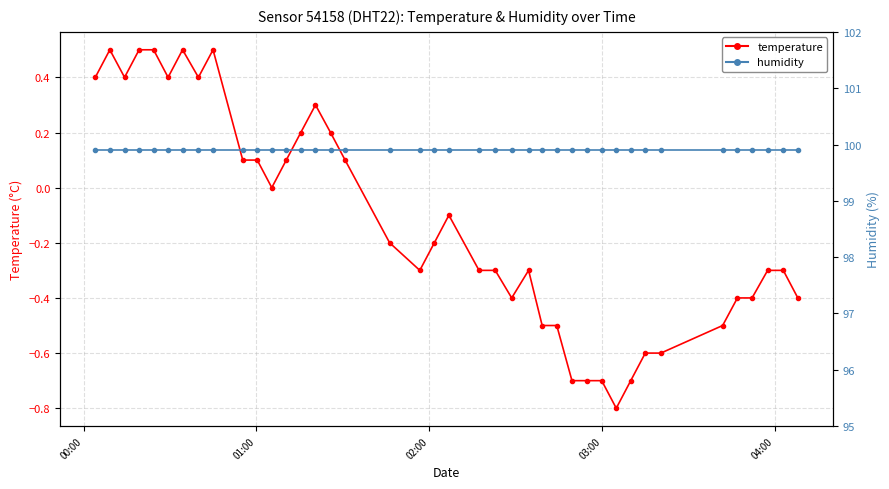

What is the minimum value for temperature?

-0.8